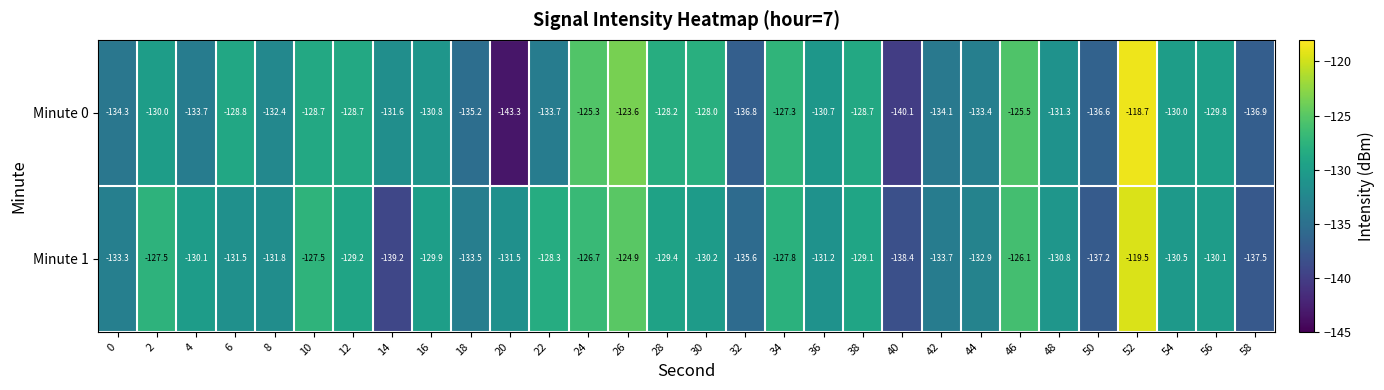

What is the difference between the Minute 0 values at 18 and 8?

2.8